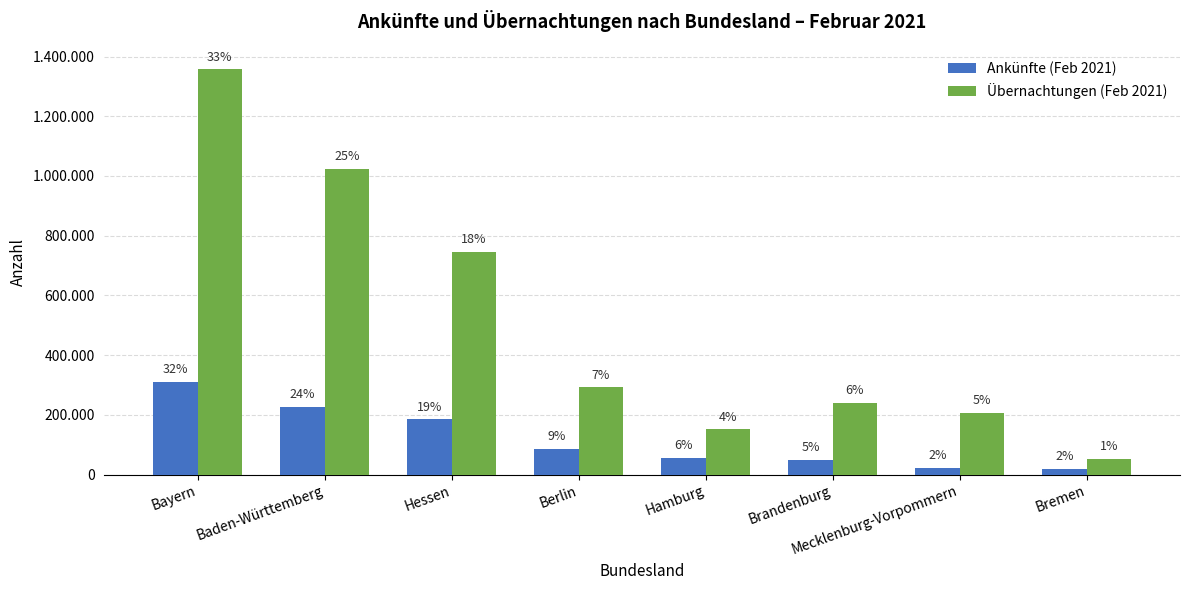

What is the lowest value of the Übernachtungen (Feb 2021) series?

53880